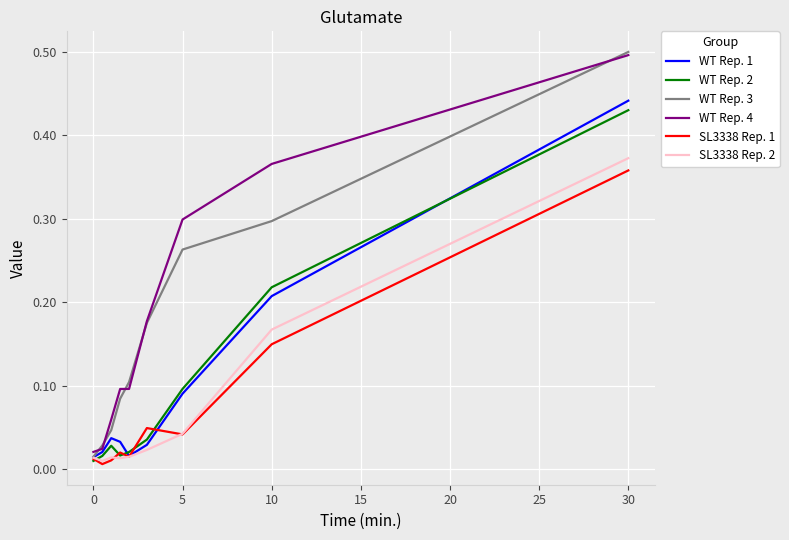

Which series has the largest total across all categories?

WT Rep. 4